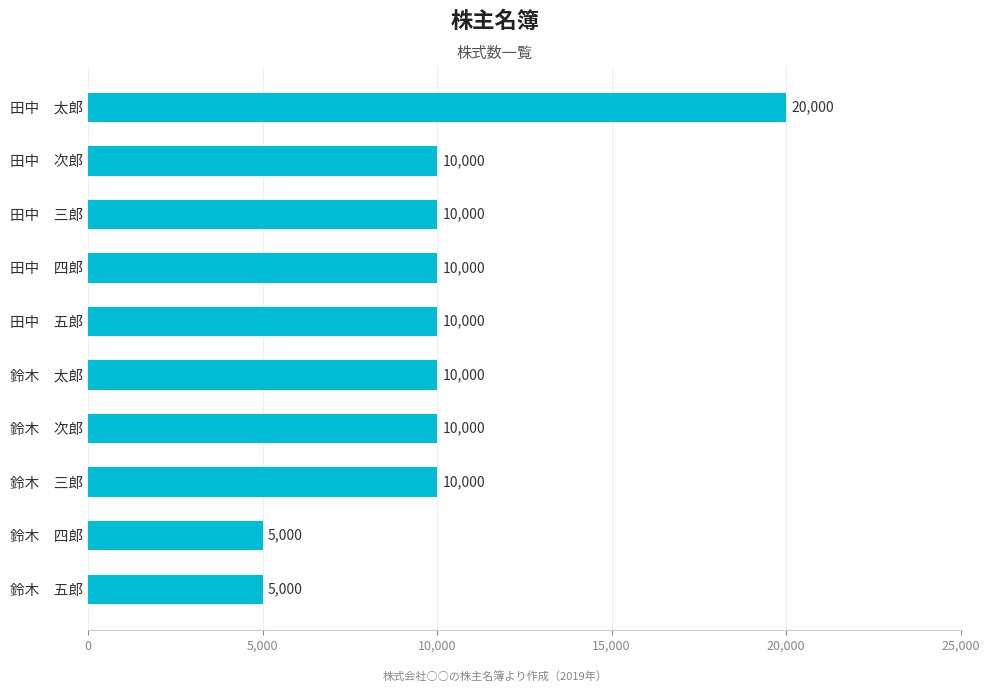

How many bars are there in total?

10